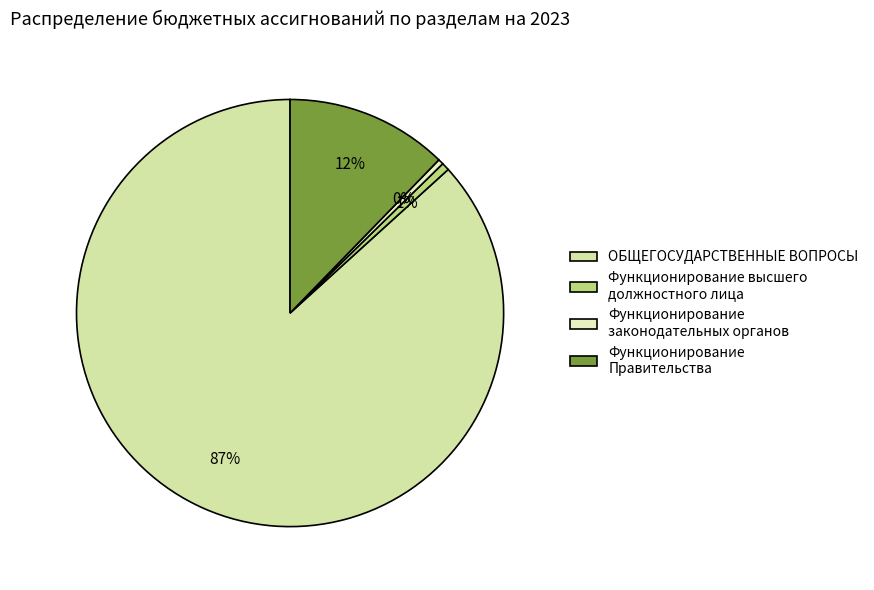

To the nearest percent, what is the difference between the Функционирование Правительства and Функционирование законодательных органов slice percentages?

12%